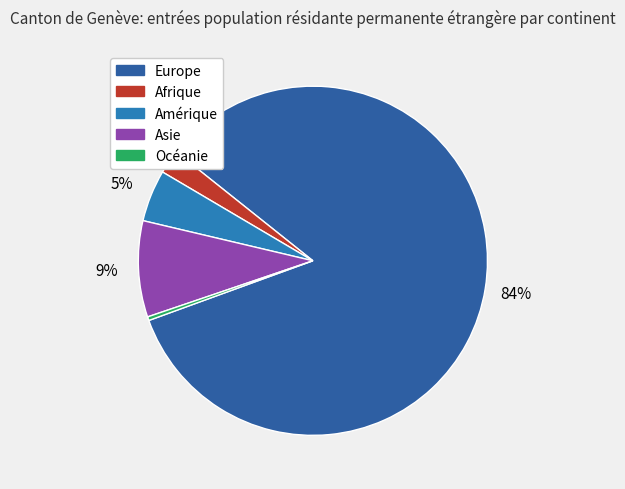

Count the number of slices in the pie.

5